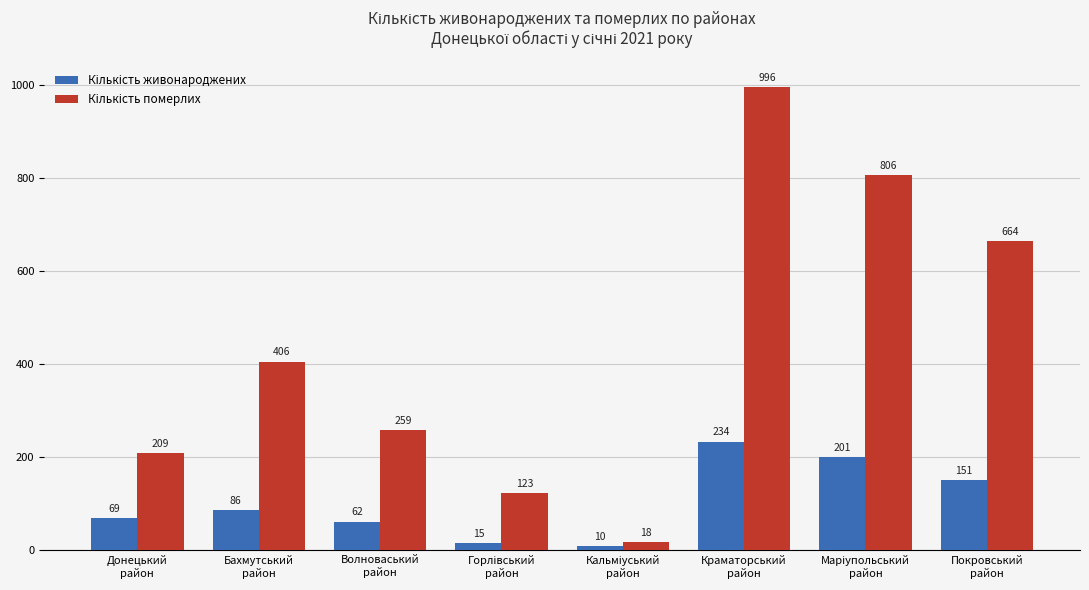

How many categories are shown in the chart?

8